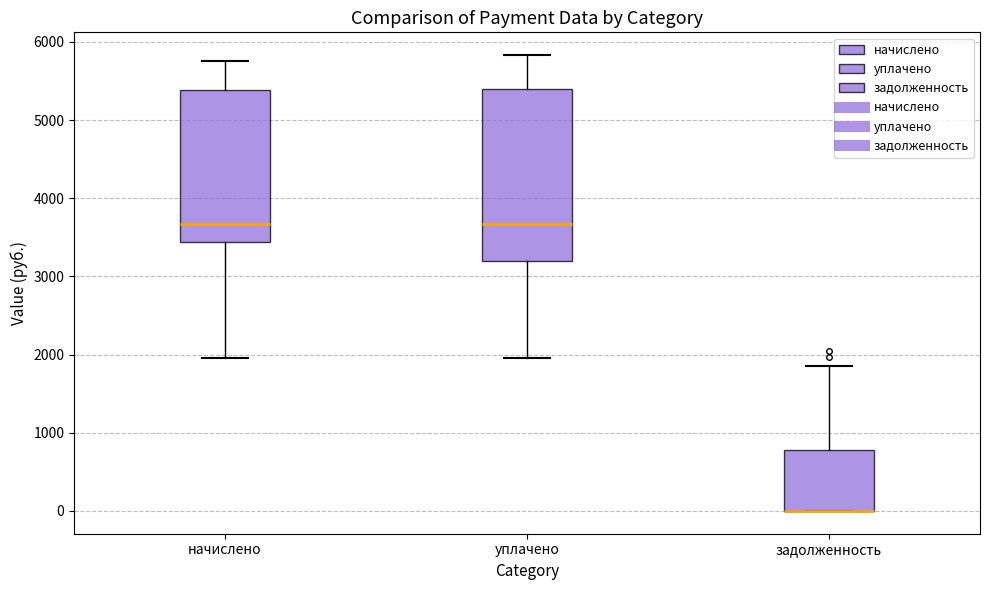

Reading left to right, transcribe this box plot: for each box, give where its median line is, the range the box spans, and where its two whiskers end, as read against the y-axis. The values are not printed on the chart, so give them approximately, as read against the axis.

начислено: median 3700, box 3400 to 5400, whiskers 2000 to 5800
уплачено: median 3700, box 3200 to 5400, whiskers 2000 to 5800
задолженность: median 0 (drawn on the box's lower edge), box 0 to 800, whiskers 0 to 1800